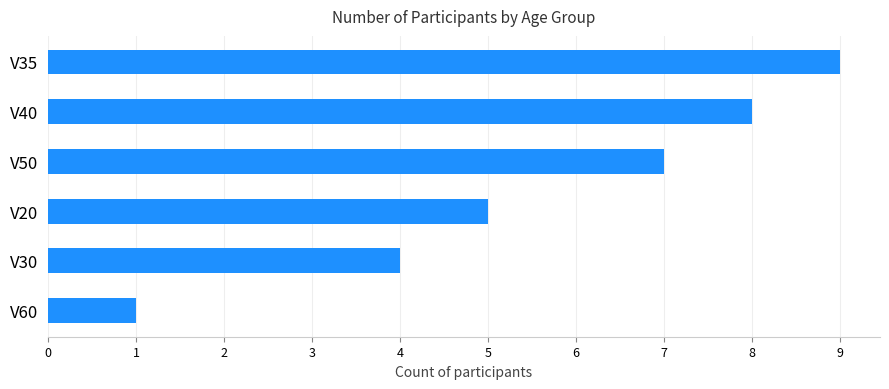

What is the sum of all values?

34